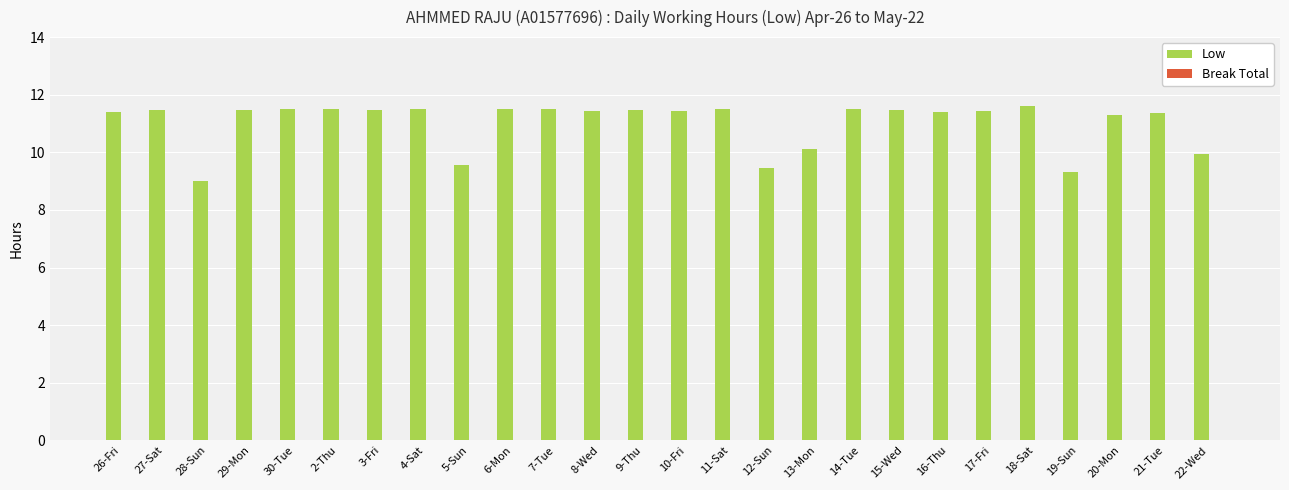

At which category does the chart reach its minimum across all series?

28-Sun